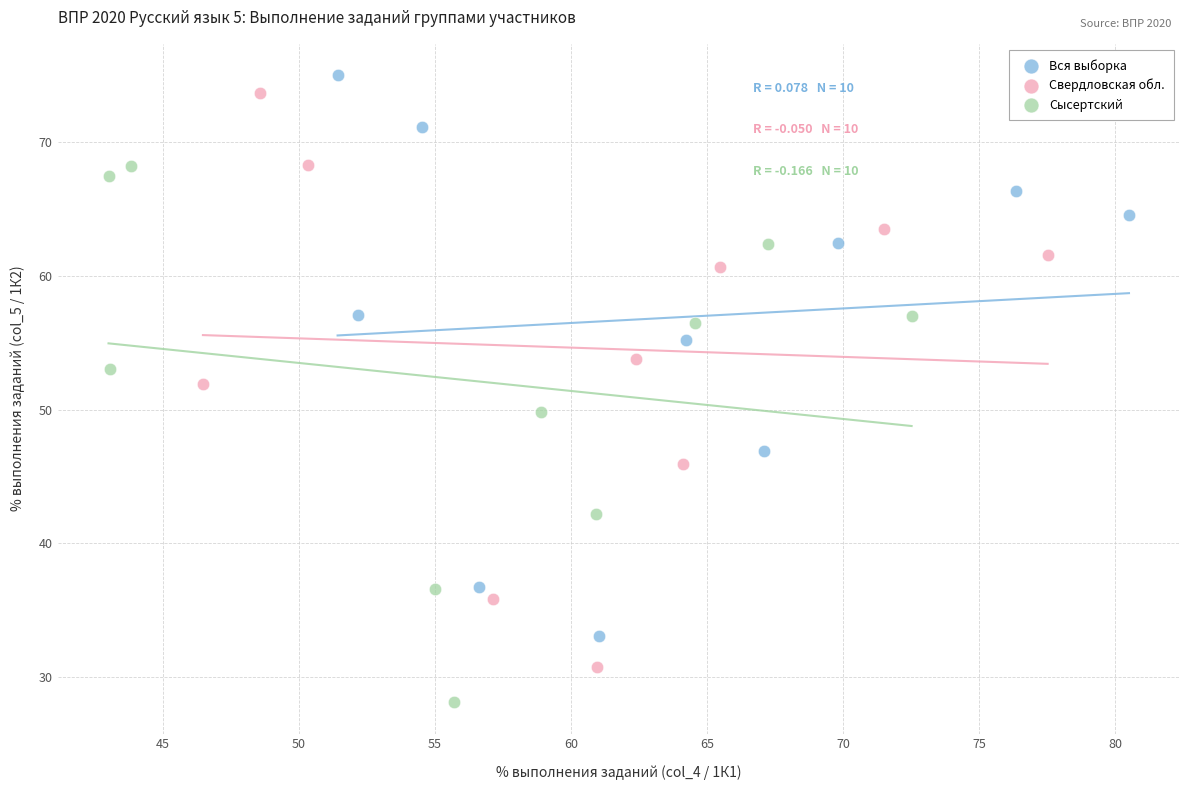

Which series reaches the maximum Y coordinate?

Вся выборка